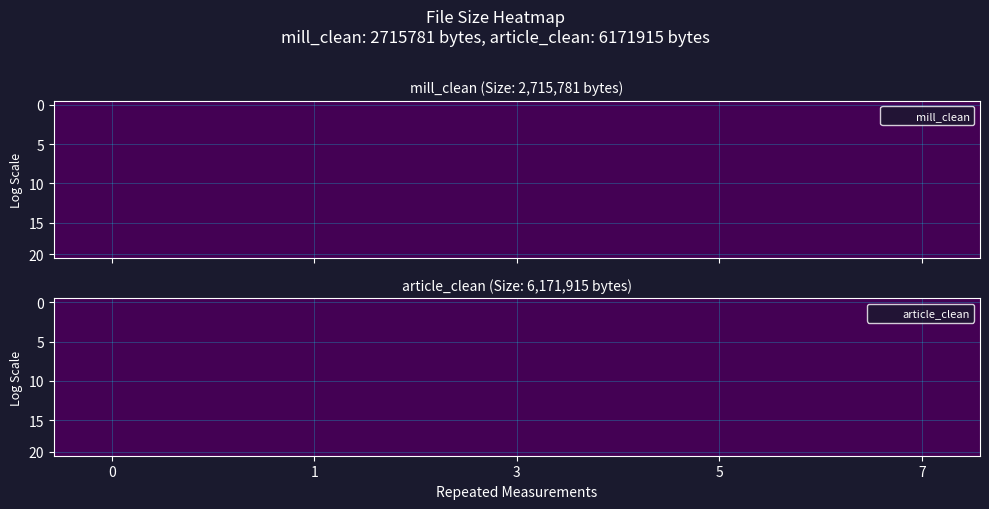

What is the average value of the article_clean series?

6171915